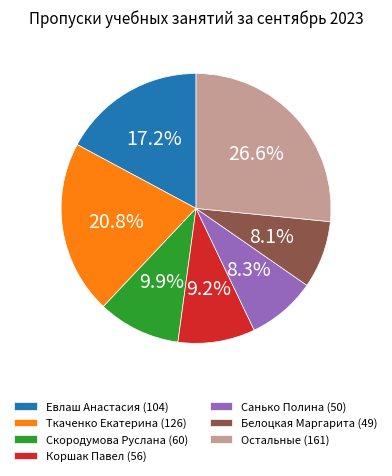

Between Ткаченко Екатерина (126) and Скородумова Руслана (60), which is larger?

Ткаченко Екатерина (126)